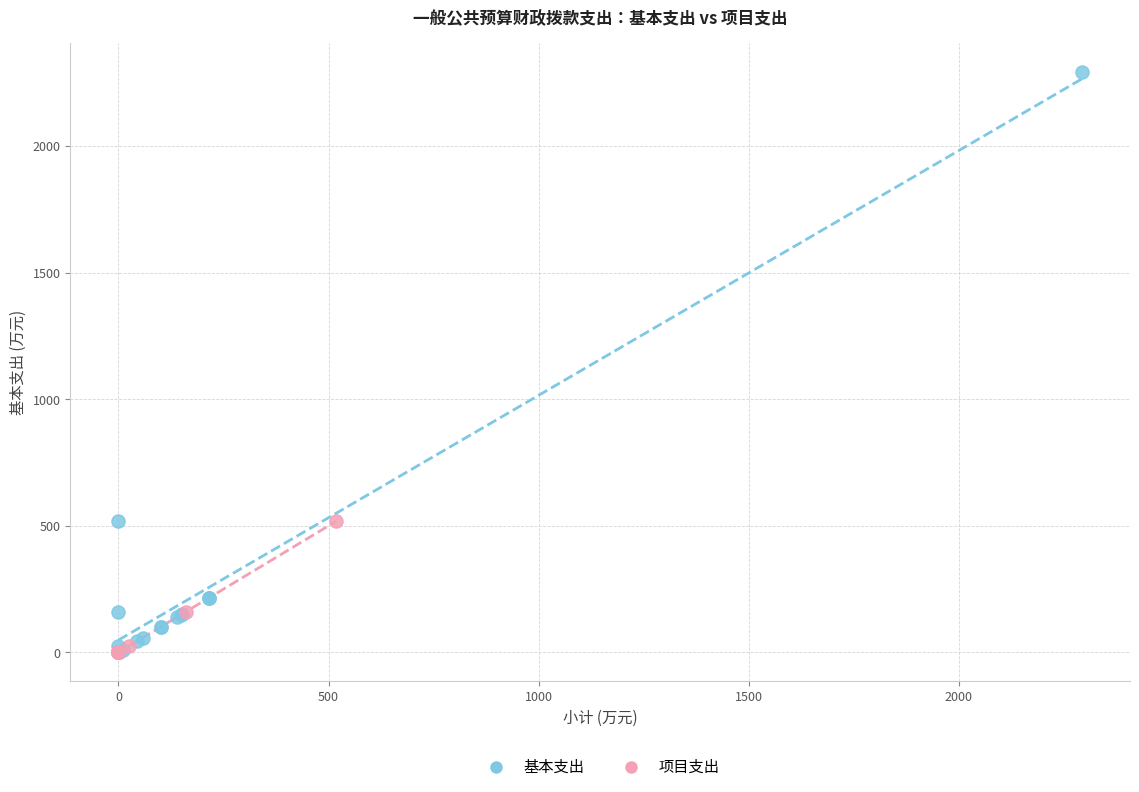

Which series contains the highest Y value?

基本支出